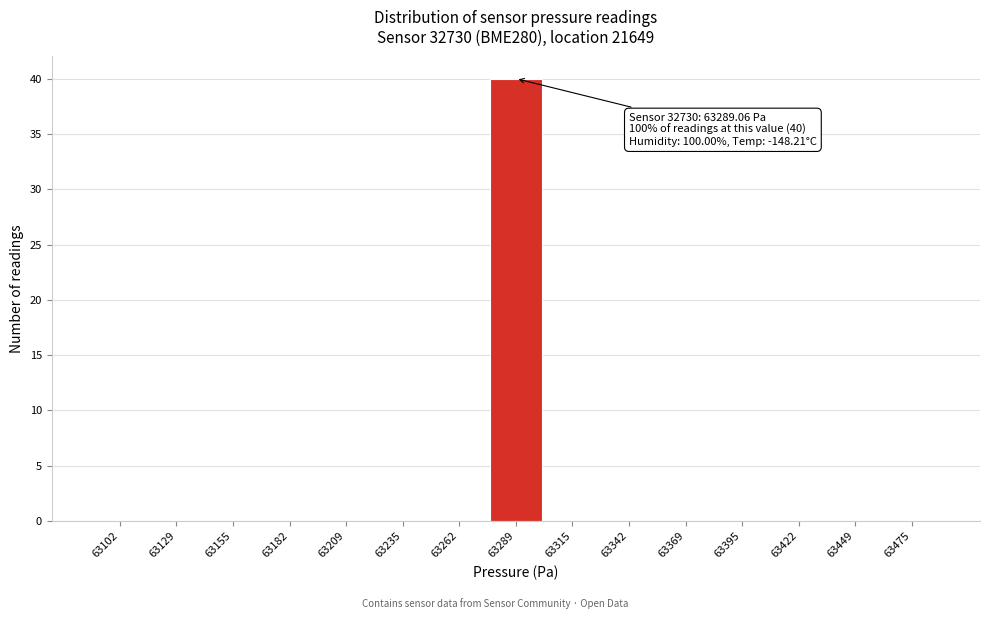

Over which range of the x-axis is the bar tallest?

63275 to 63300